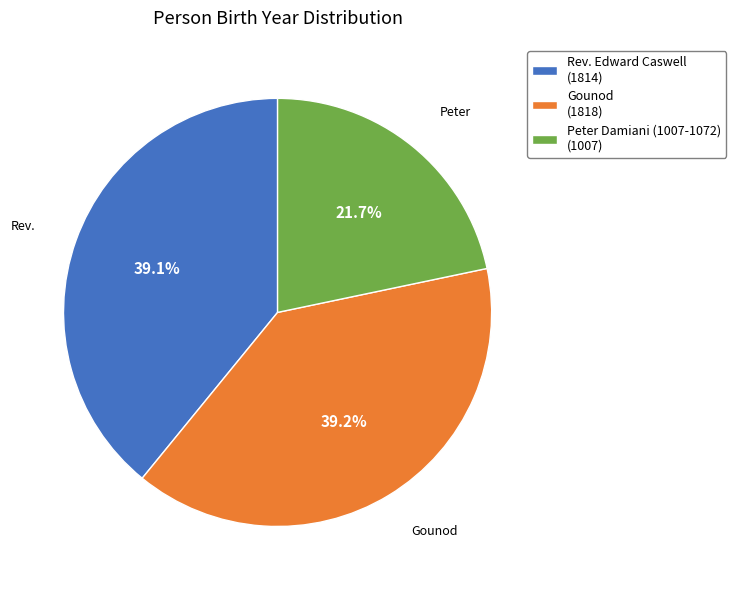

Approximately how many times larger is the value at Gounod compared to Rev. Edward Caswell?

1.0